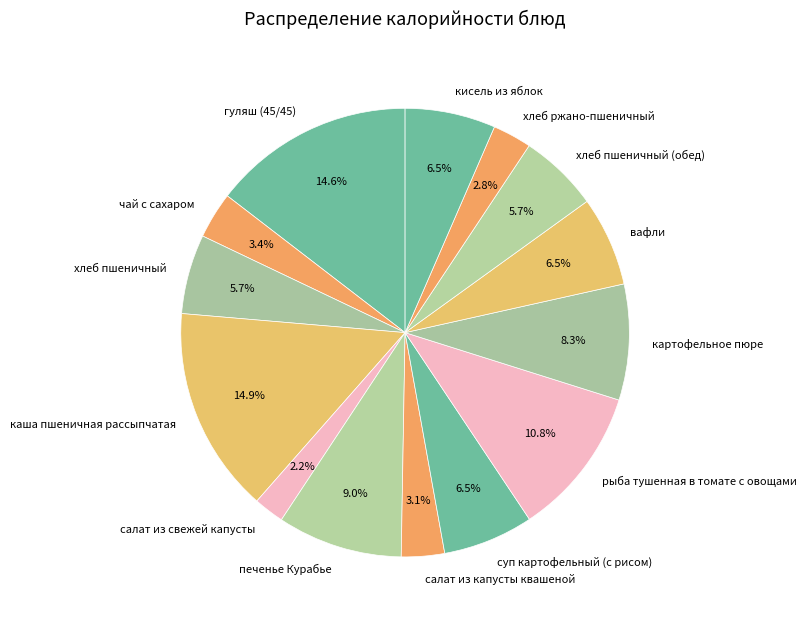

Is there any slice that represents more than half of the pie?

No